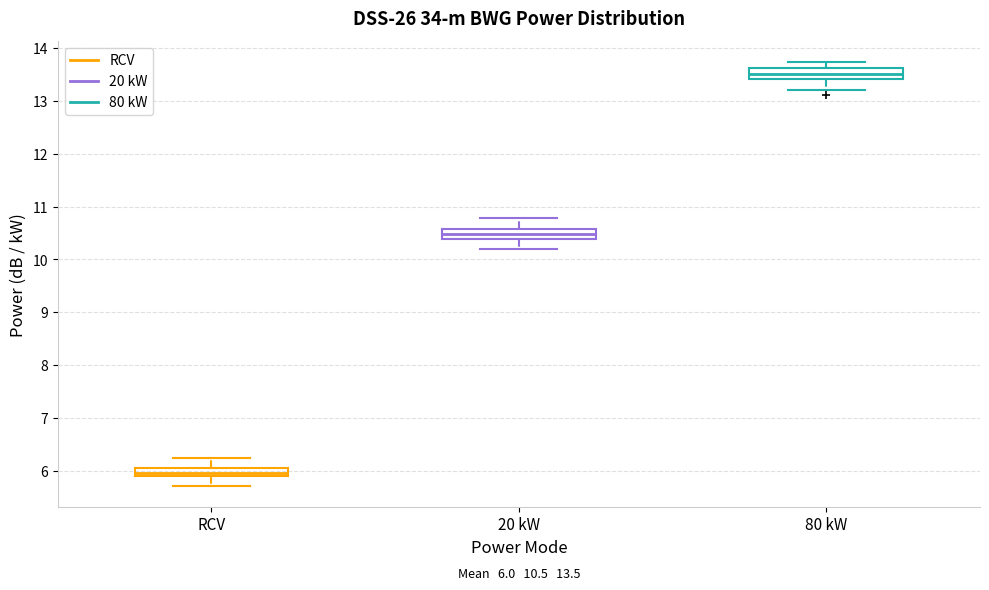

Which box's median line is the highest?

80 kW